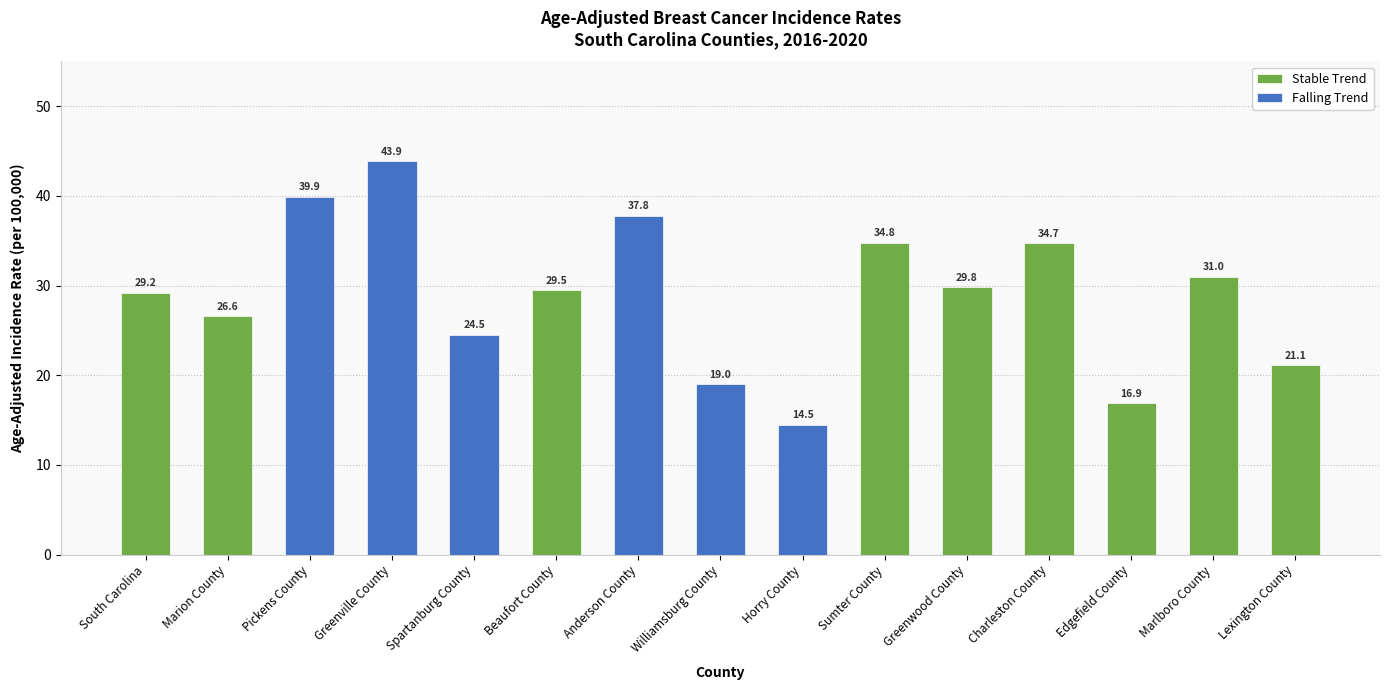

Is it true that the value at Horry County is 14.5?

True